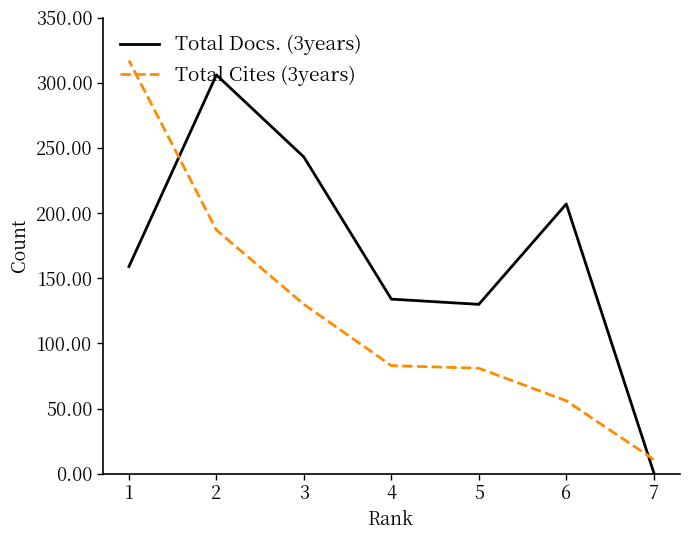

Which category has the lowest value in the Total Cites (3years) series?

7